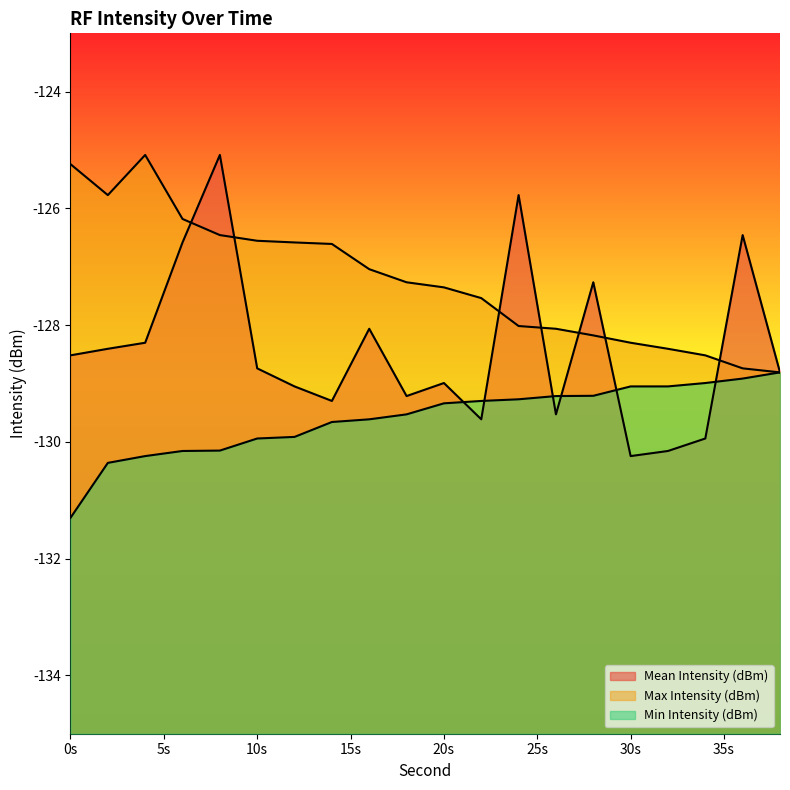

What is the value of the Mean Intensity (dBm) point at the 8th from the left?

-129.3